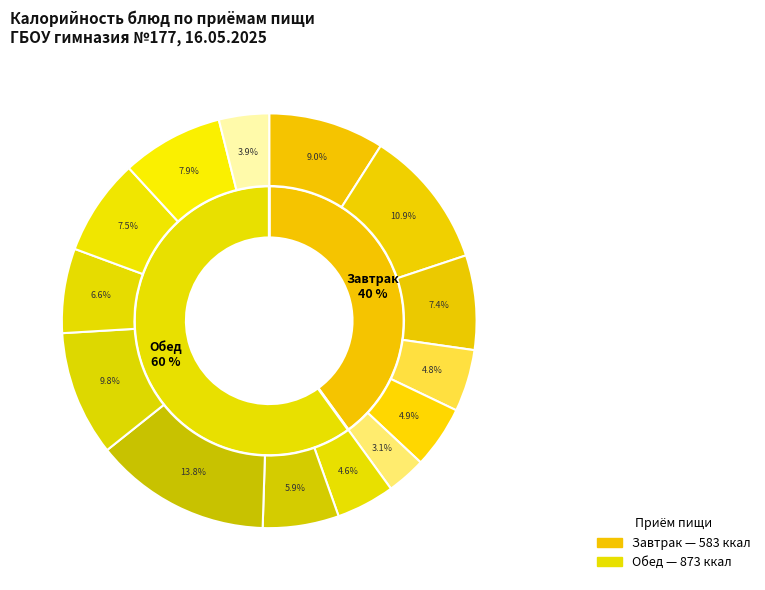

Is the sum of Каша геркулесовая and Йогурт greater than half?

No